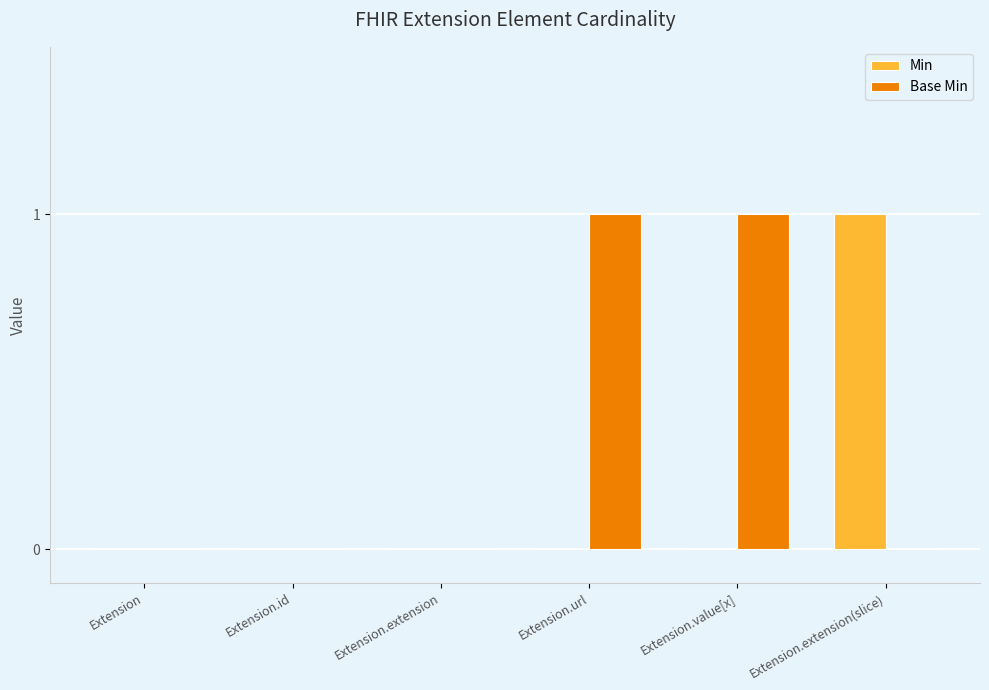

Between Extension.extension and Extension.url, which series saw the biggest shift?

Base Min